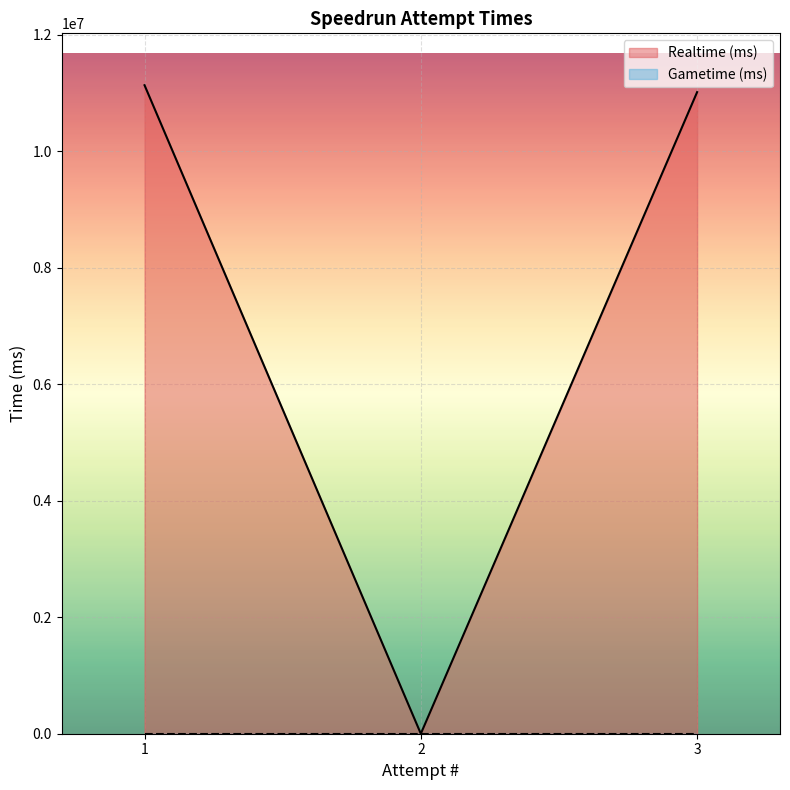

What is the average value?

7383942